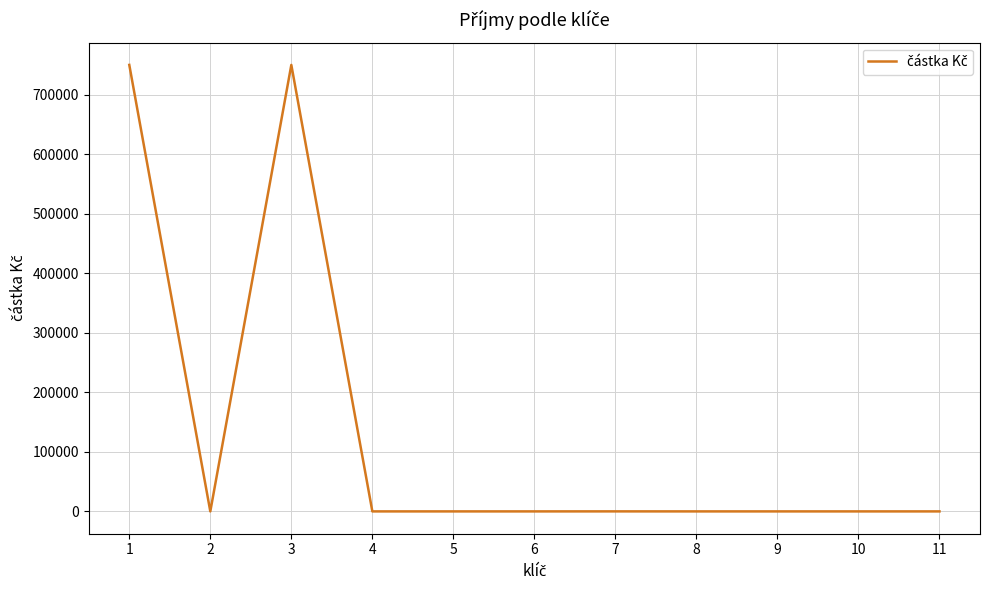

What is the change in value from 1 to 8?

-750036